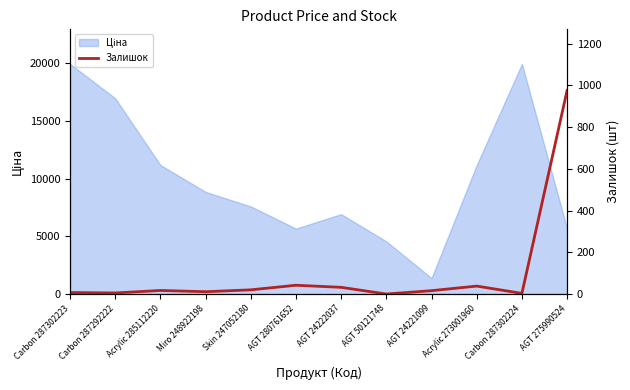

Does the chart have visible grid lines?

No